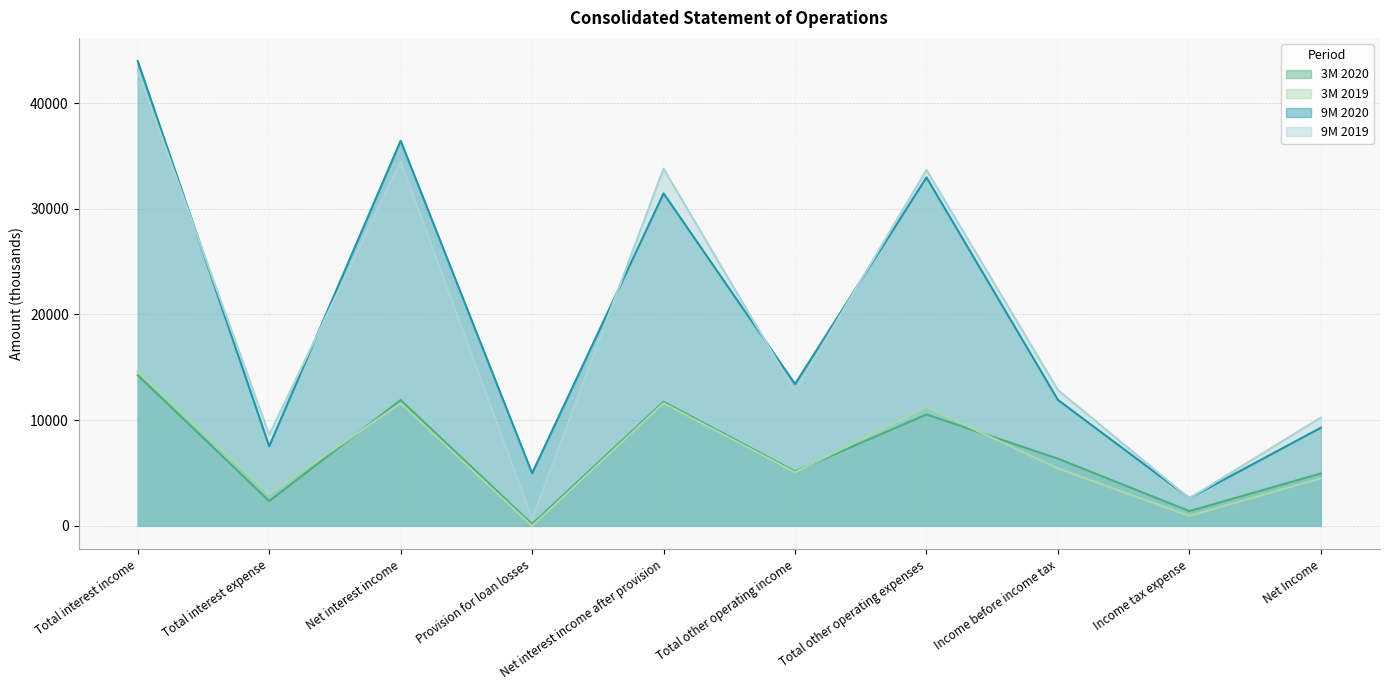

True or false: 9M 2019 and 3M 2020 cross at least once.

False